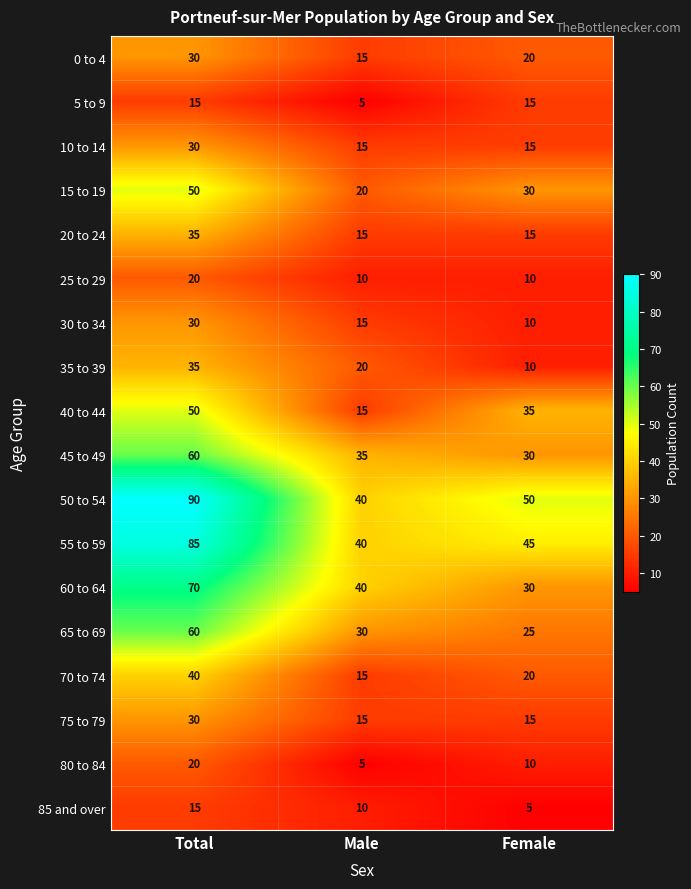

What is the average value of the 5 to 9 series?

12